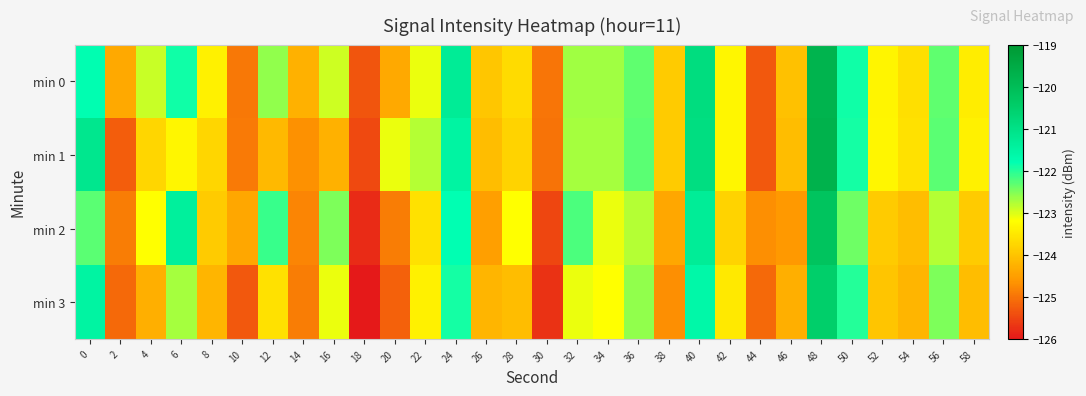

Which series has the largest range (max minus min)?

min 1